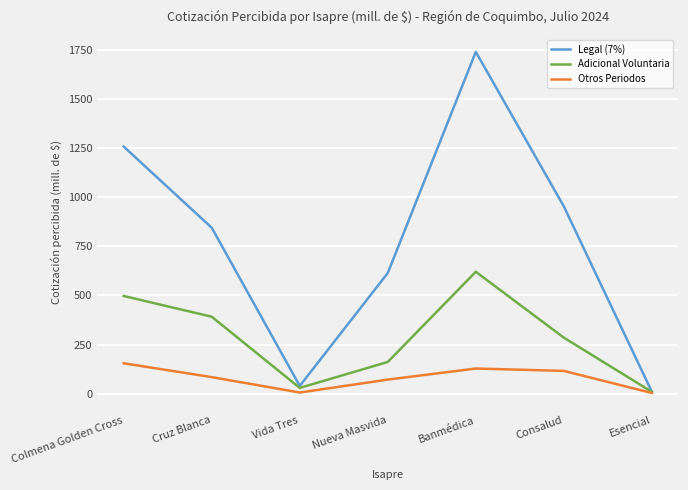

At which category is the sum across all series the highest?

Banmédica